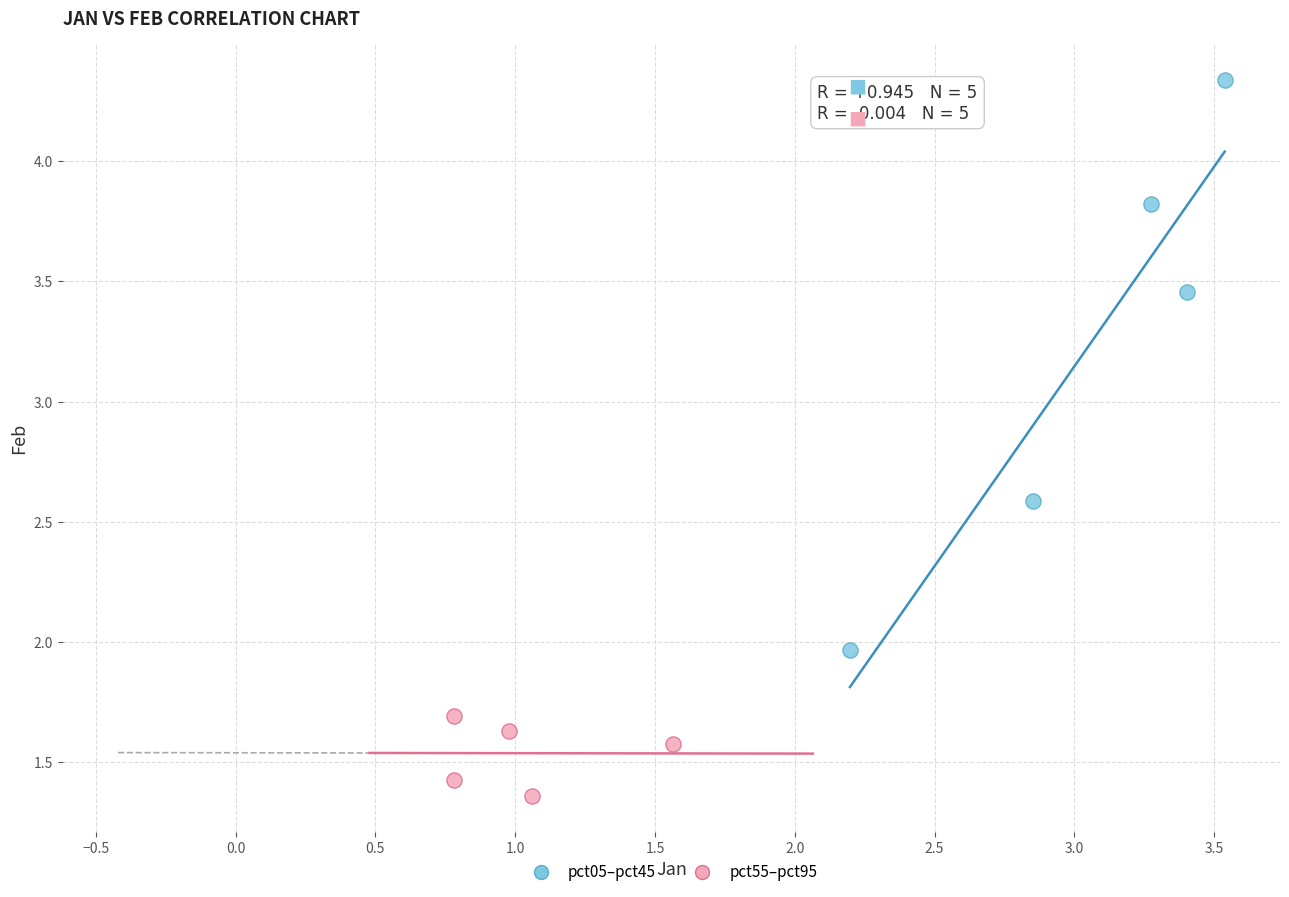

Which series contains the lowest Y value?

pct55–pct95